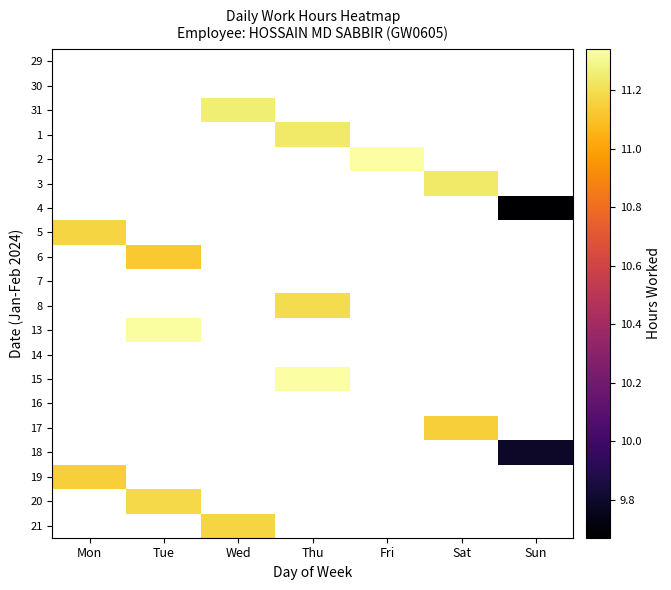

Which category has the lowest value across all series?

Sun